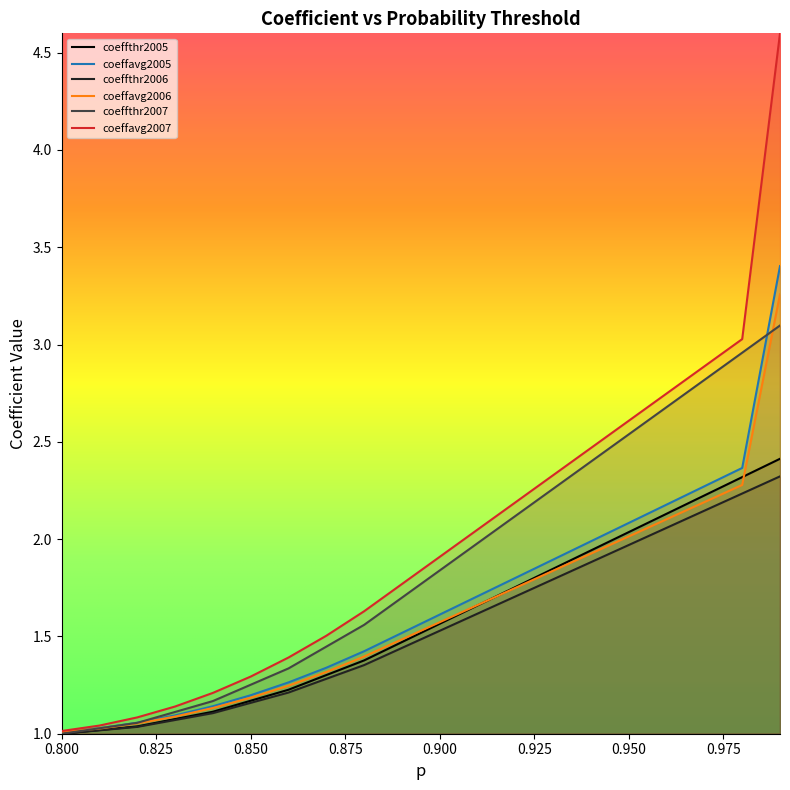

At 0.96, list the series in order from smallest to largest.

coeffthr2005, coeffavg2006, coeffthr2006, coeffavg2005, coeffthr2007, coeffavg2007